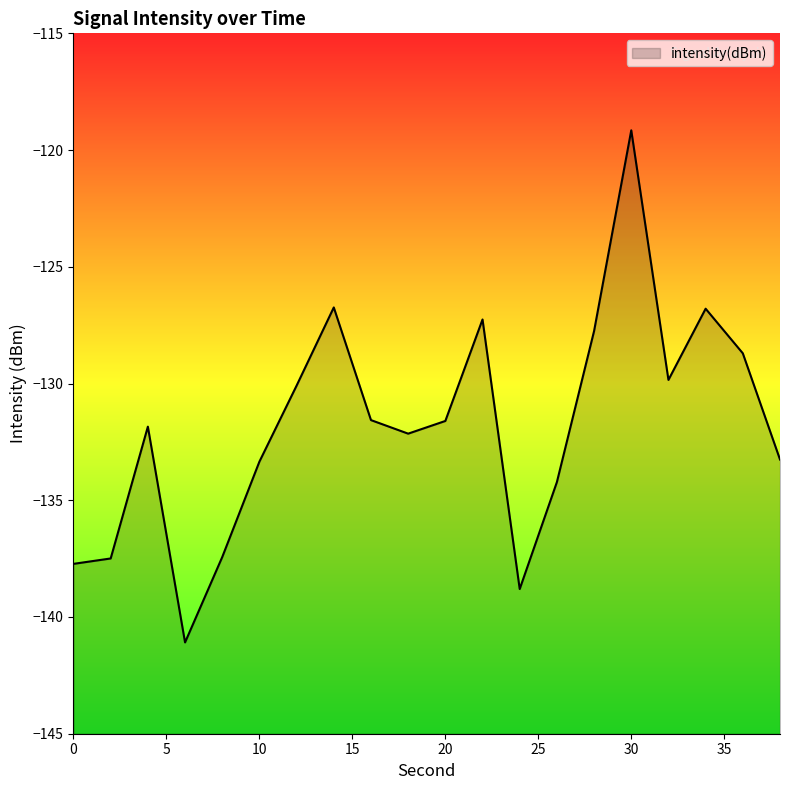

Rank the categories by value from highest to lowest.

30, 14, 34, 22, 28, 36, 32, 12, 16, 20, 4, 18, 38, 10, 26, 8, 2, 0, 24, 6